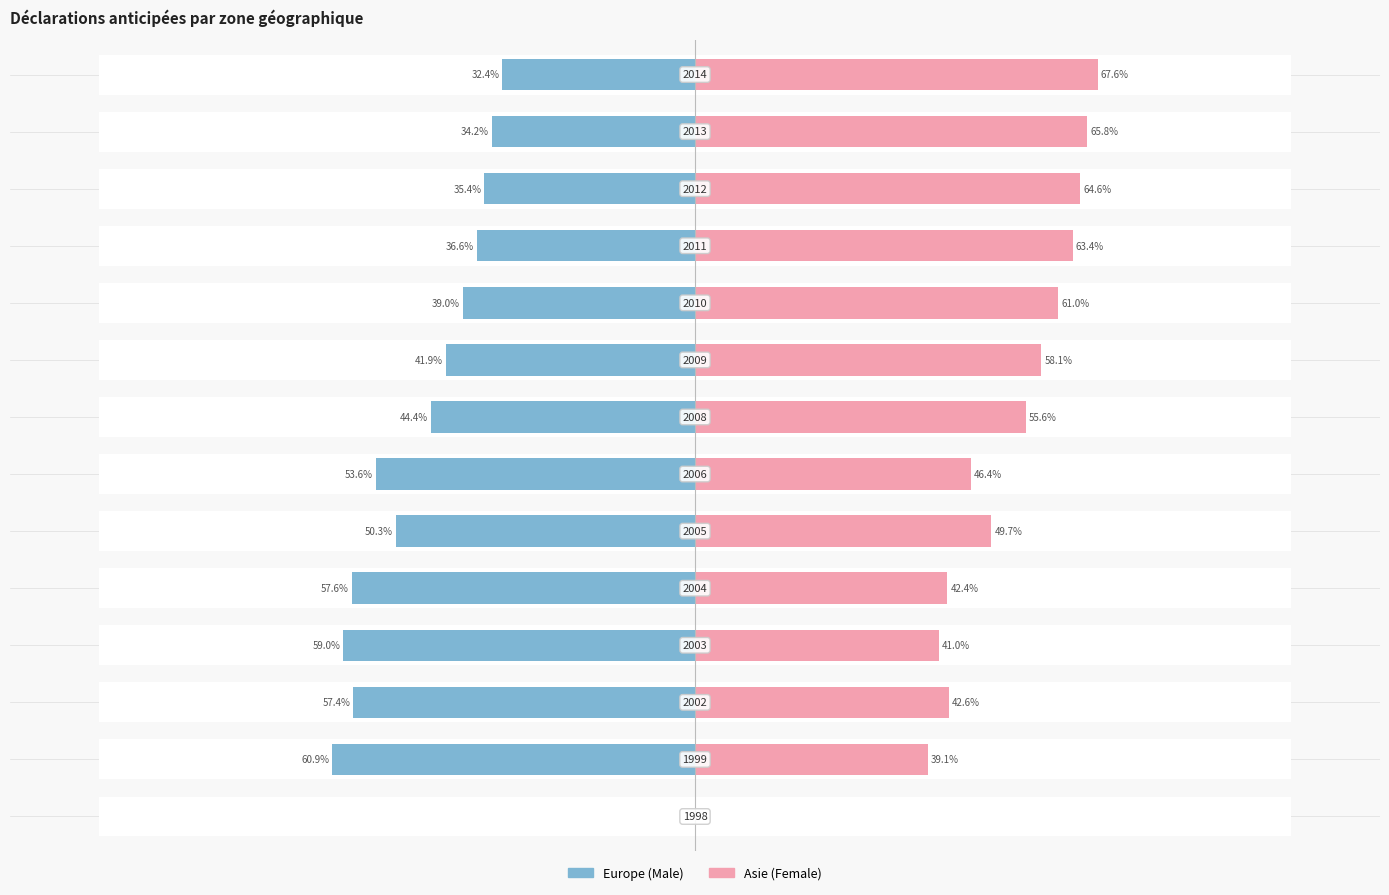

At 9, list the series in order from largest to smallest.

Female, Male